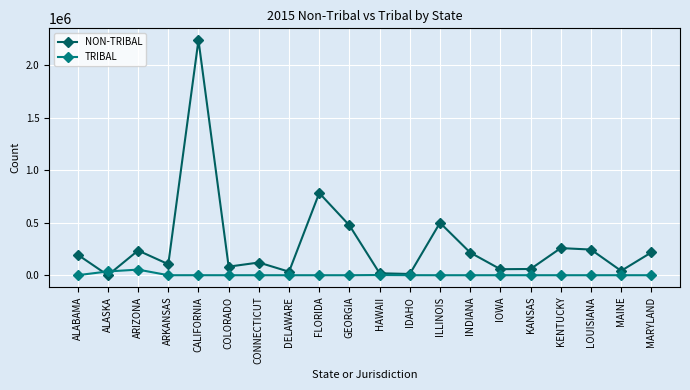

After their last crossing, which series has the higher values: TRIBAL or NON-TRIBAL?

NON-TRIBAL